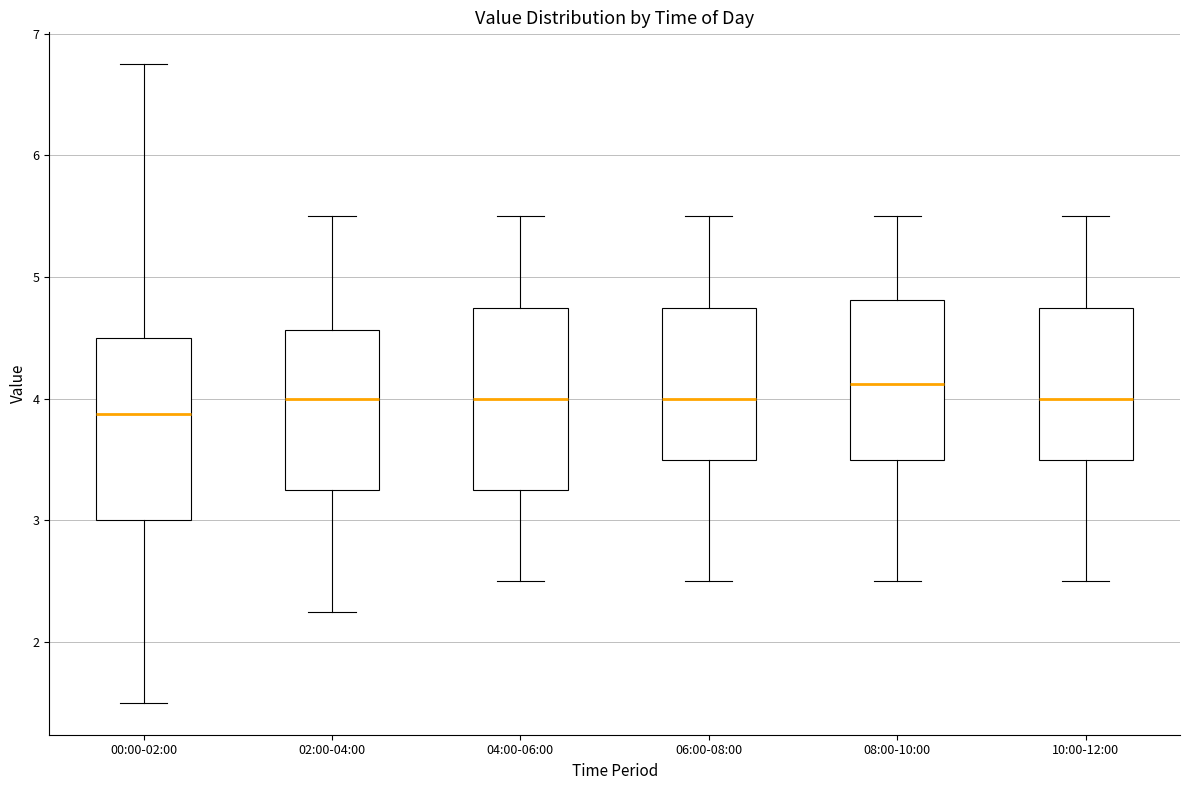

Reading left to right, transcribe this box plot: for each box, give where its median line is, the range the box spans, and where its two whiskers end, as read against the y-axis. The values are not printed on the chart, so give them approximately, as read against the axis.

00:00-02:00: median 3.9, box 3.0 to 4.5, whiskers 1.5 to 6.8
02:00-04:00: median 4.0, box 3.3 to 4.6, whiskers 2.3 to 5.5
04:00-06:00: median 4.0, box 3.3 to 4.8, whiskers 2.5 to 5.5
06:00-08:00: median 4.0, box 3.5 to 4.8, whiskers 2.5 to 5.5
08:00-10:00: median 4.1, box 3.5 to 4.8, whiskers 2.5 to 5.5
10:00-12:00: median 4.0, box 3.5 to 4.8, whiskers 2.5 to 5.5